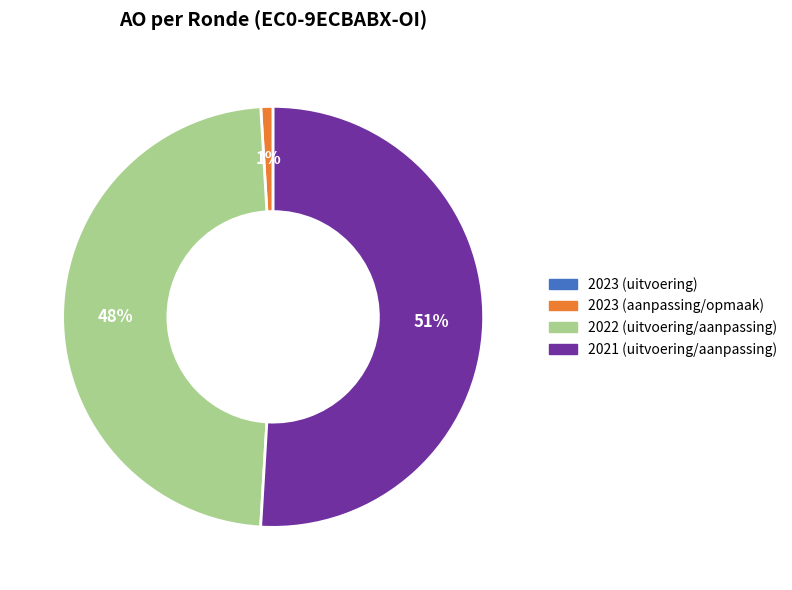

True or false: 2023 (aanpassing/opmaak) accounts for 14% of the total.

False